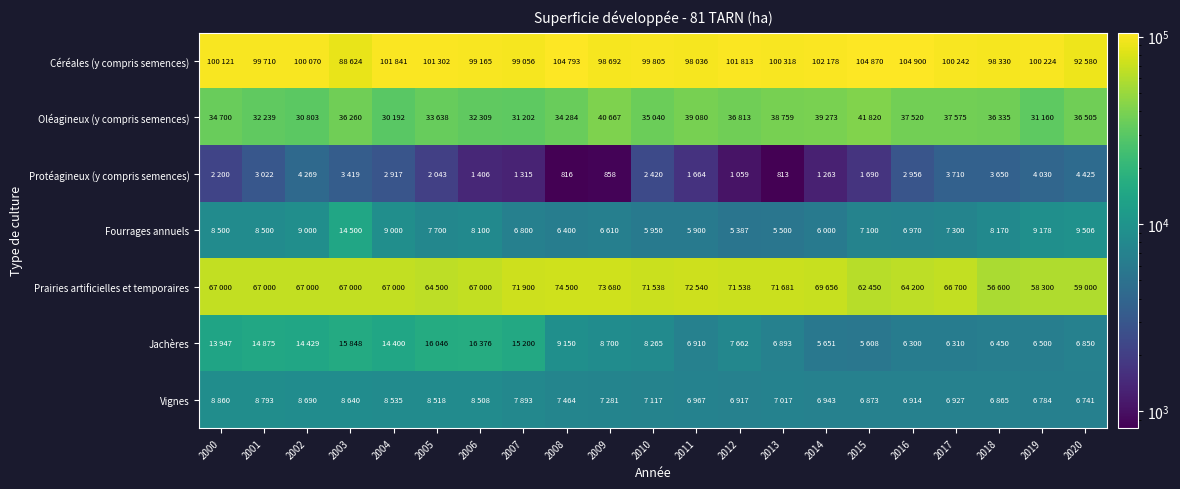

What is the maximum value for Fourrages annuels?

14500